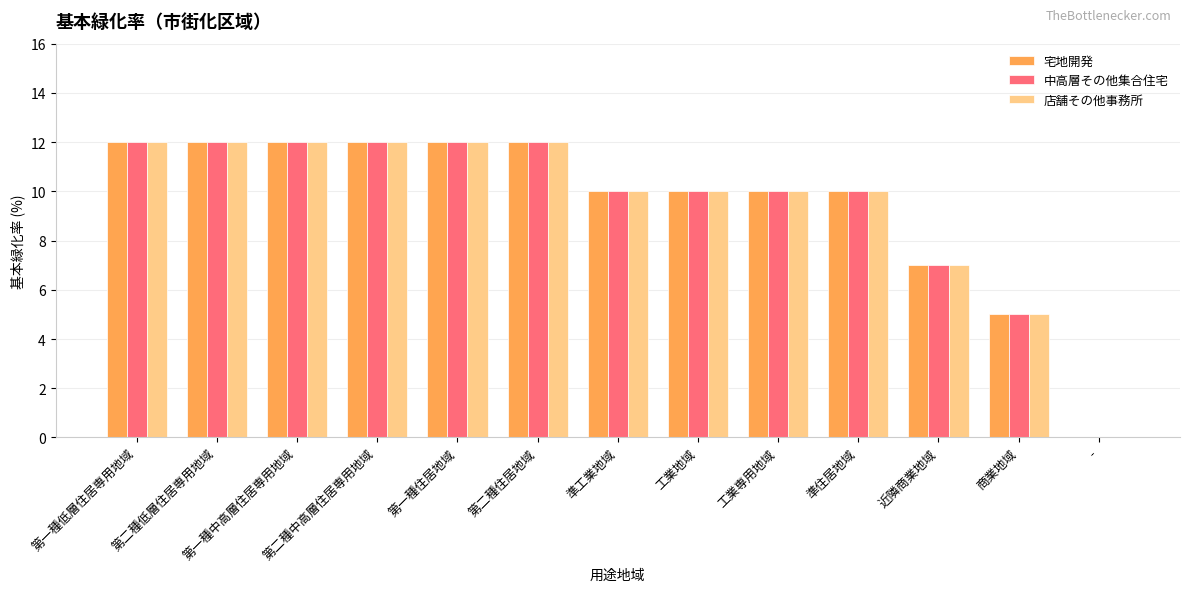

How many groups of bars are there?

13